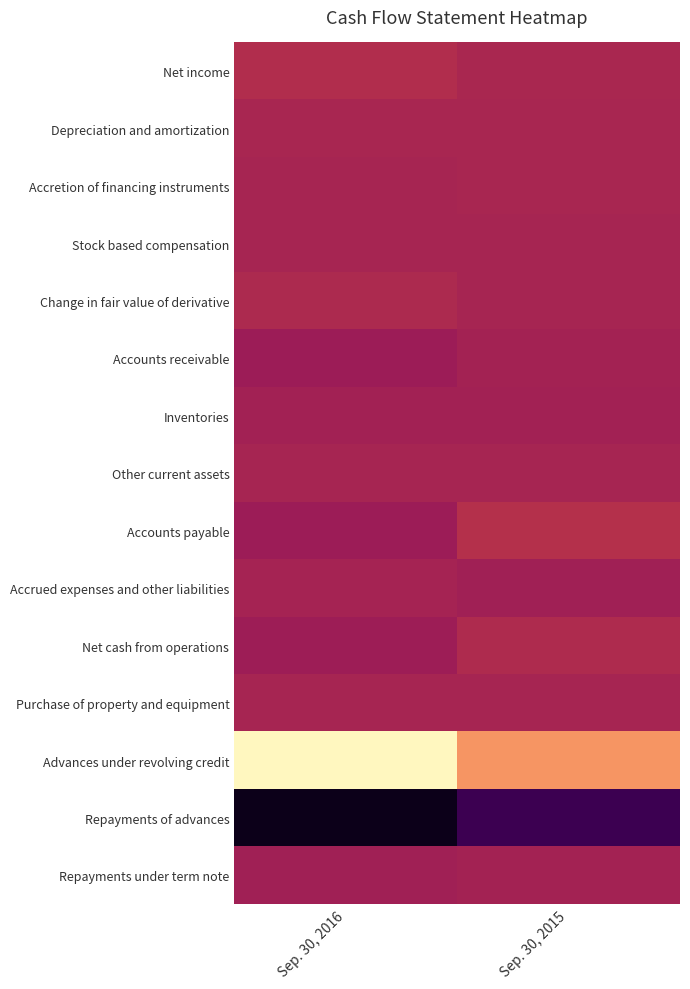

Reading left to right, transcribe all the data shown in this chart.

Net income: Sep. 30, 2016=649	Sep. 30, 2015=241
Depreciation and amortization: Sep. 30, 2016=97	Sep. 30, 2015=91
Accretion of financing instruments: Sep. 30, 2016=26	Sep. 30, 2015=60
Stock based compensation: Sep. 30, 2016=4	Sep. 30, 2015=9
Change in fair value of derivative: Sep. 30, 2016=368	Sep. 30, 2015=3
Accounts receivable: Sep. 30, 2016=-630	Sep. 30, 2015=-165
Inventories: Sep. 30, 2016=-324	Sep. 30, 2015=-309
Other current assets: Sep. 30, 2016=17	Sep. 30, 2015=-23
Accounts payable: Sep. 30, 2016=-640	Sep. 30, 2015=887
Accrued expenses and other liabilities: Sep. 30, 2016=-93	Sep. 30, 2015=-347
Net cash from operations: Sep. 30, 2016=-526	Sep. 30, 2015=436
Purchase of property and equipment: Sep. 30, 2016=-41	Sep. 30, 2015=-41
Advances under revolving credit: Sep. 30, 2016=12556	Sep. 30, 2015=8553
Repayments of advances: Sep. 30, 2016=-11881	Sep. 30, 2015=-8796
Repayments under term note: Sep. 30, 2016=-372	Sep. 30, 2015=-147